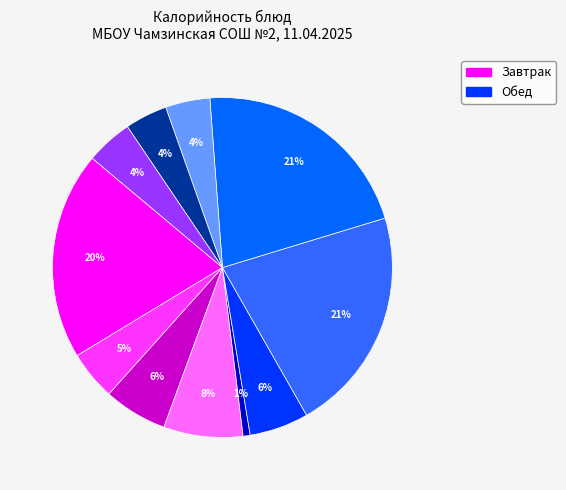

To the nearest percent, what is the average slice percentage?

9%